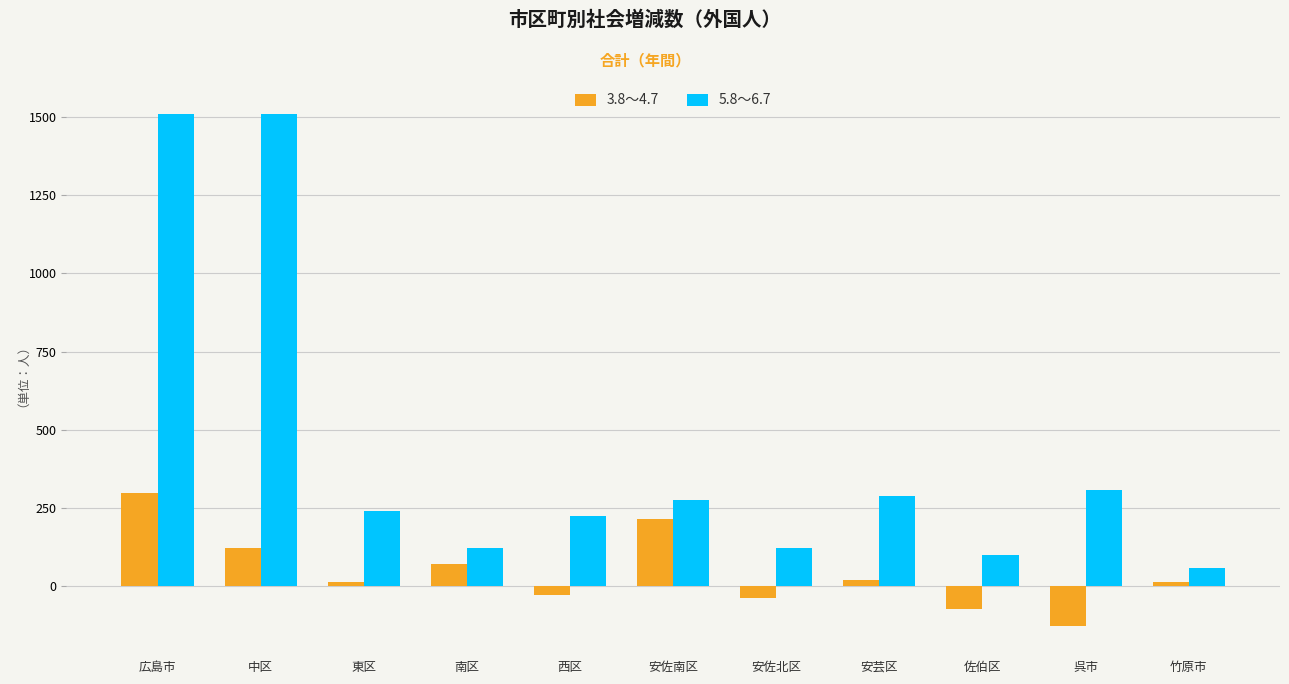

The 3.8～4.7 series shows -58 at 呉市. True or false?

False